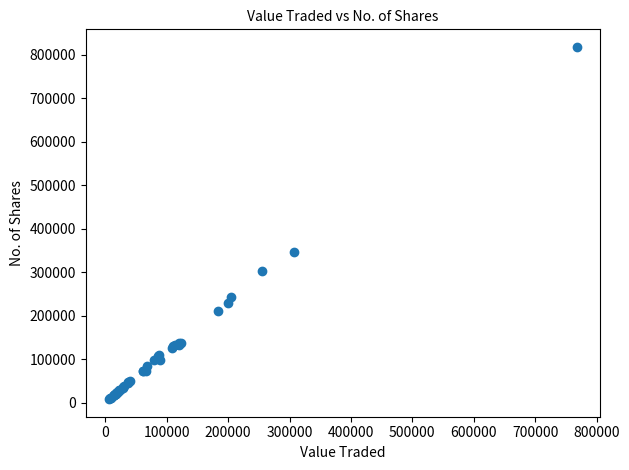

What Y value in the scatter plot is closest to 413217?

345663